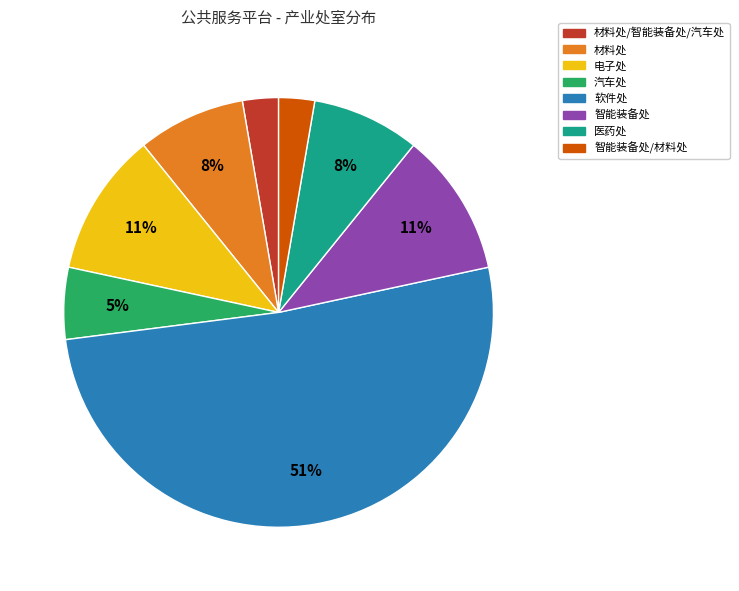

To the nearest percent, what is the average slice percentage?

12%